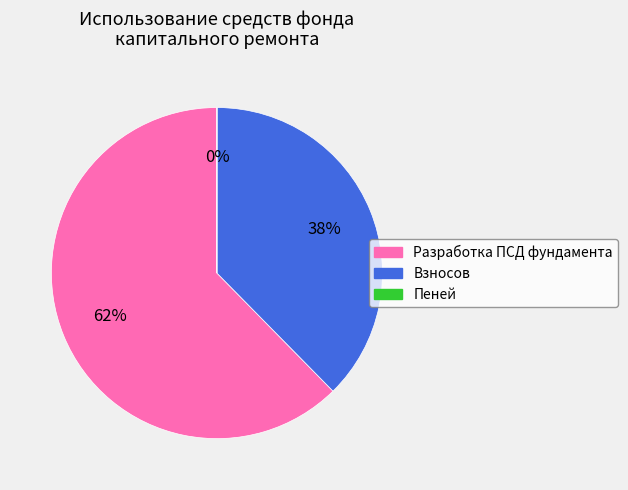

Is it true that Взносов is 48% of the pie?

False